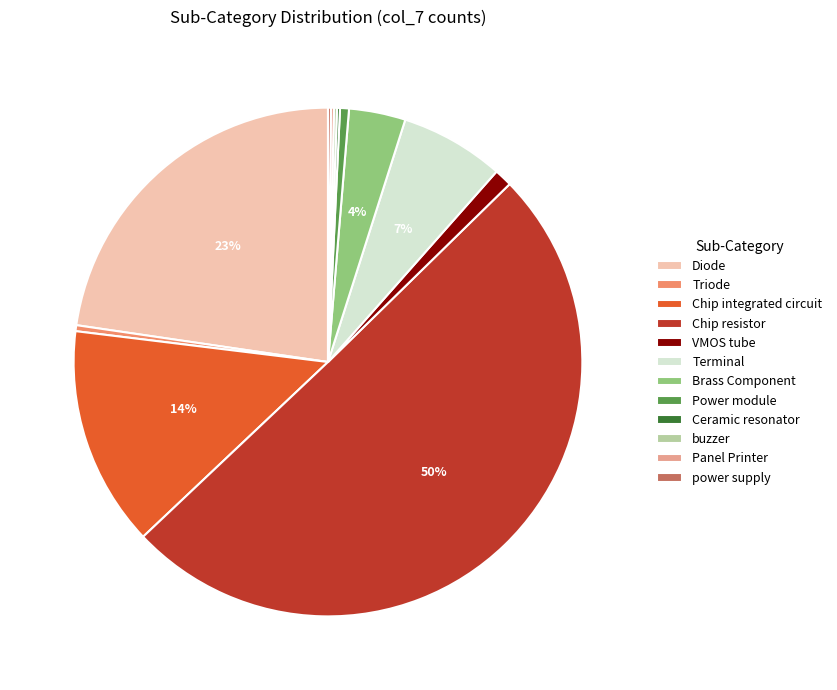

Combined, do Chip integrated circuit and VMOS tube account for over 50%?

No